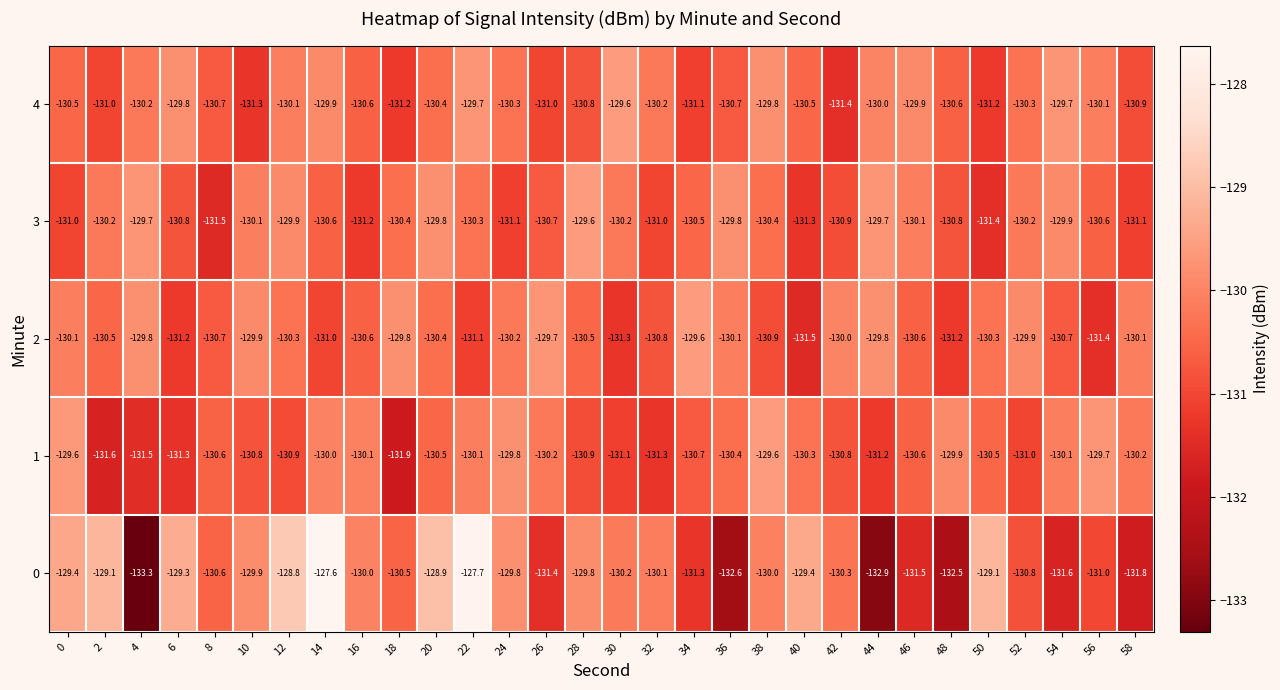

How many categories are shown in the chart?

30